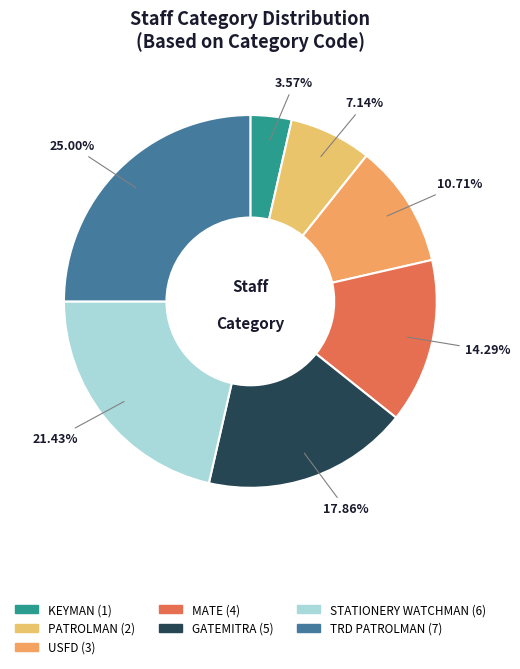

To the nearest percent, what is the average slice percentage?

14%